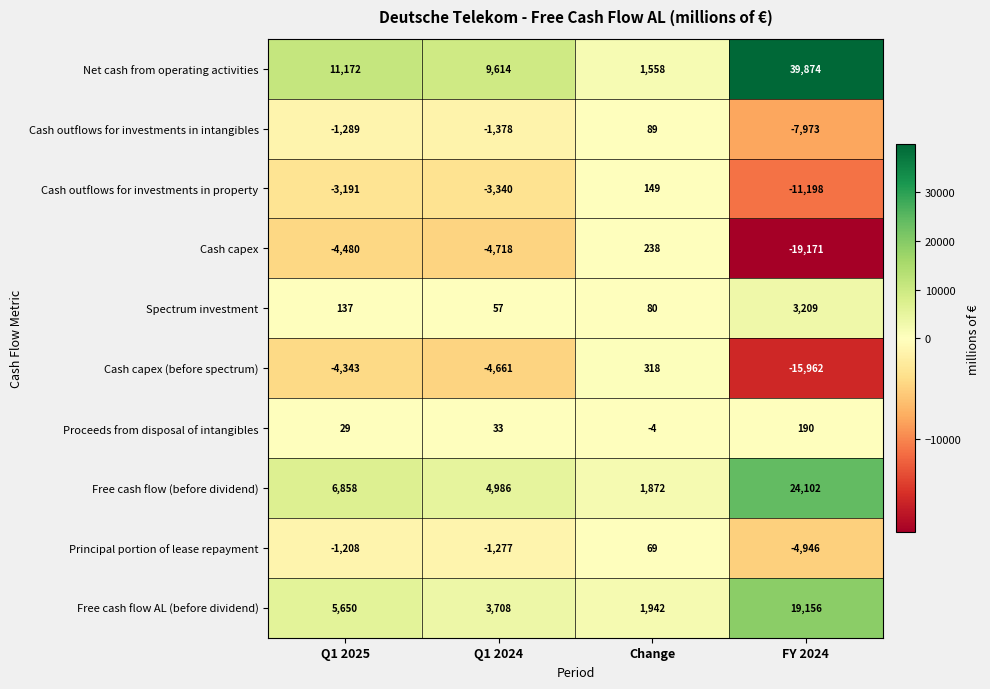

The value of Free cash flow AL (before dividend) at Q1 2024 is 976. True or false?

False